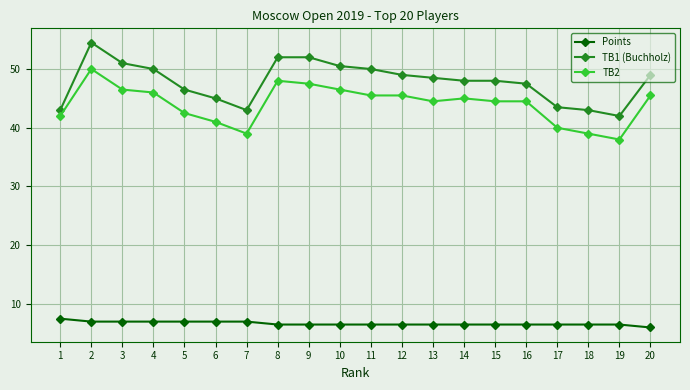

What is the difference between the TB2 values at 3 and 19?

8.5